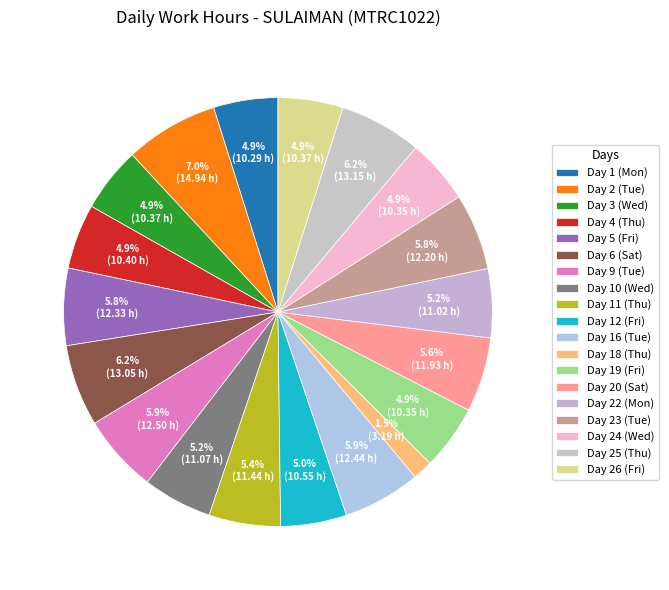

What is the largest slice in the pie chart?

Day 2 (Tue)